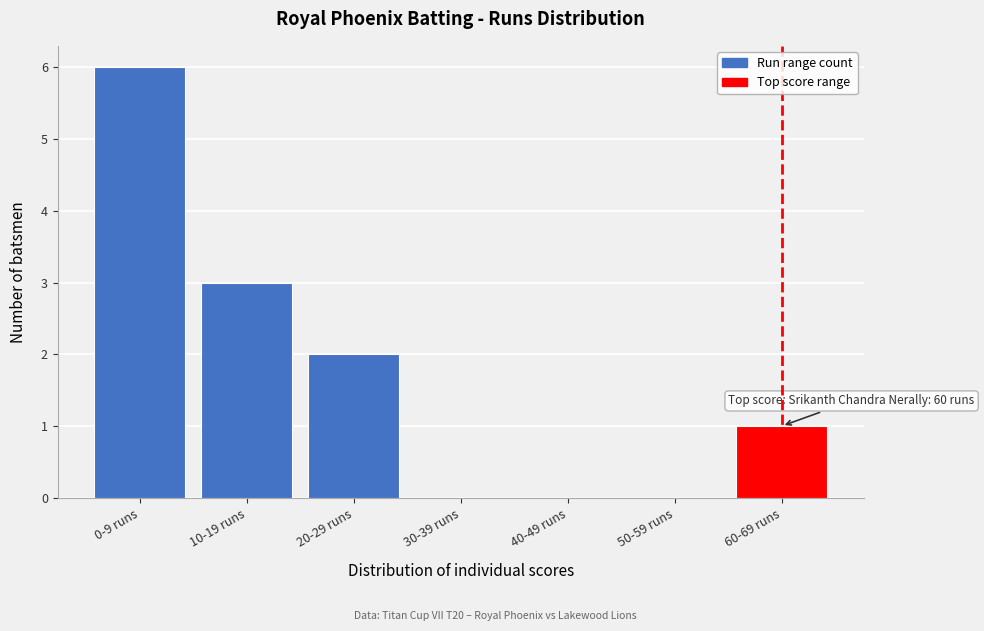

Reading right to left, what are all the values shown in this chart?

60-69 runs=1	50-59 runs=0	40-49 runs=0	30-39 runs=0	20-29 runs=2	10-19 runs=3	0-9 runs=6